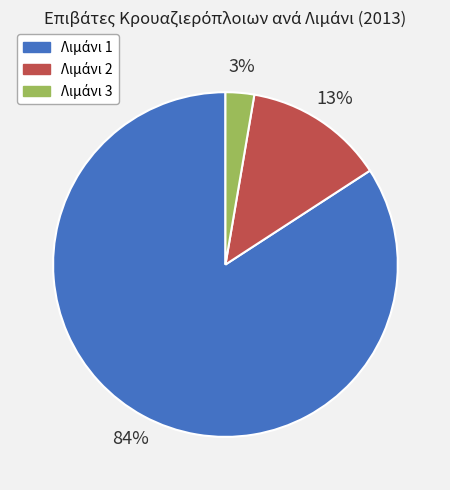

Does any single category account for the majority?

Yes